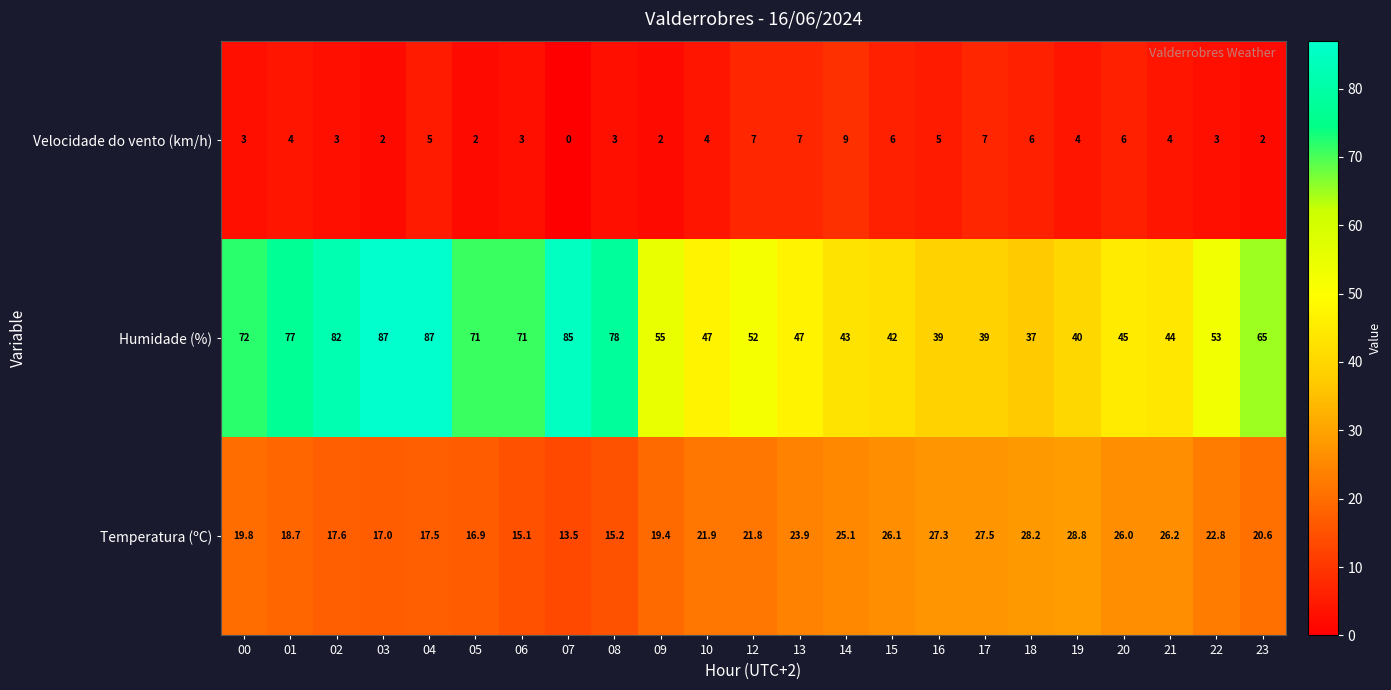

Read the Humidade (%) value at 03.

87.0